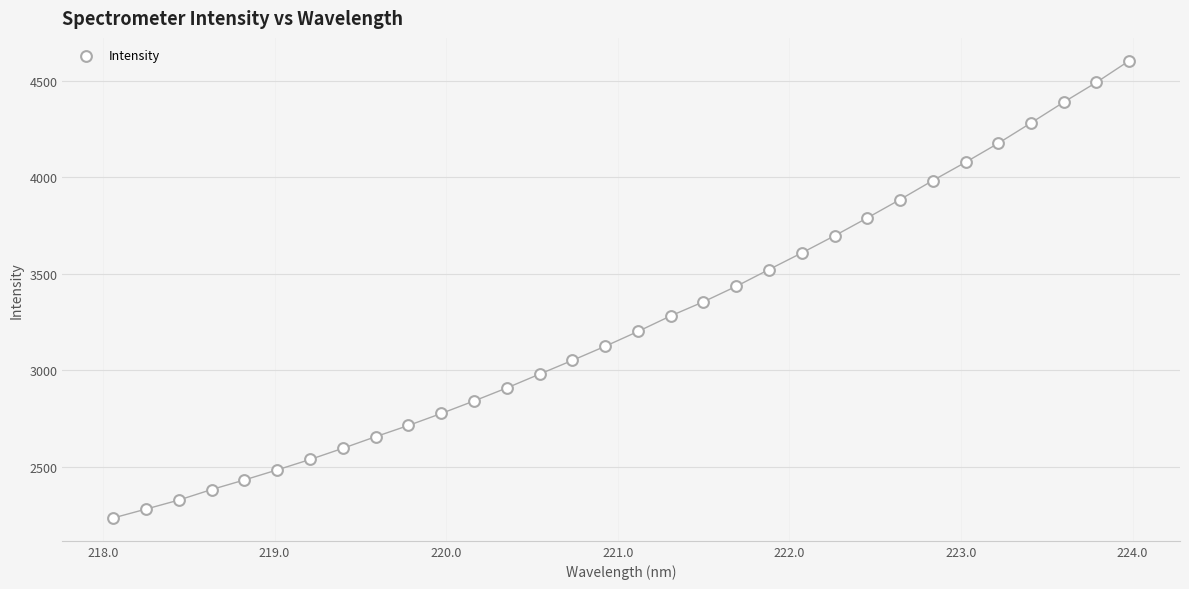

What is the range of Y values (max minus min)?

2369.1